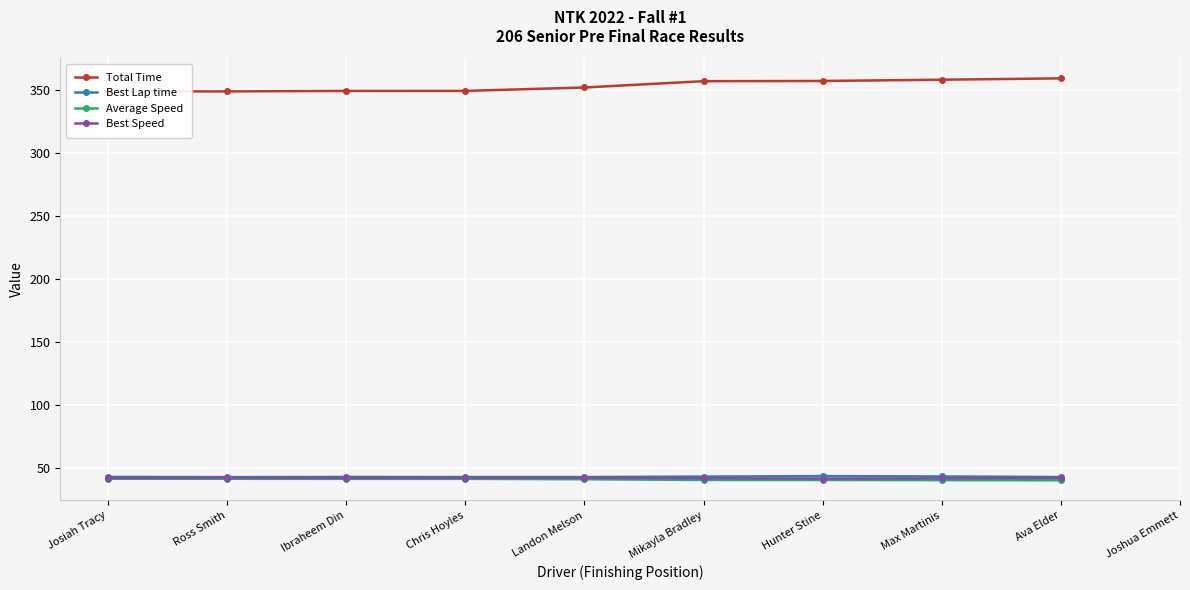

True or false: Best Speed and Total Time cross at least once.

False